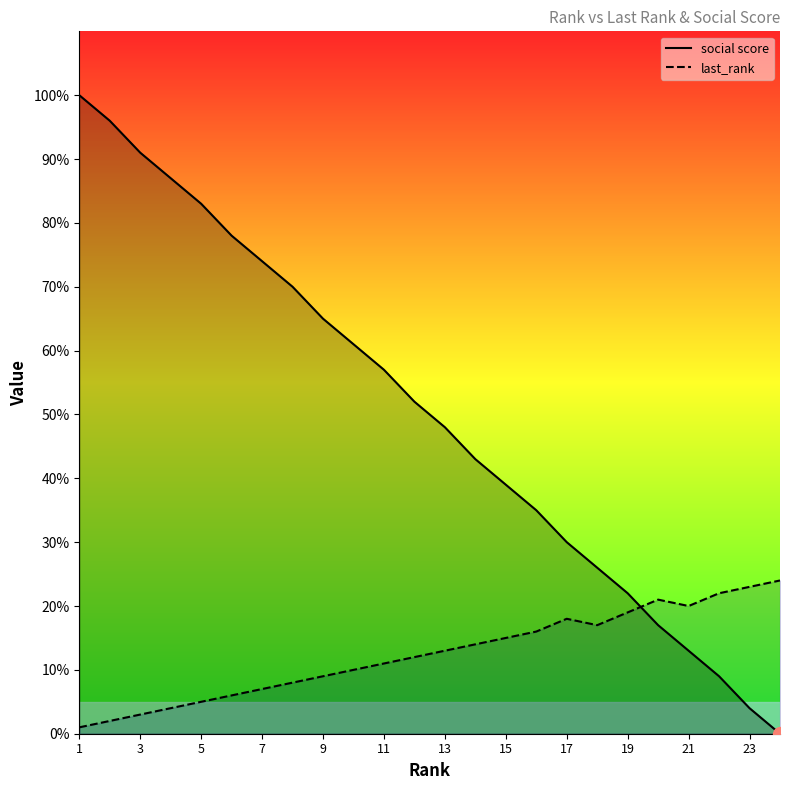

At which category is the sum across all series the highest?

1